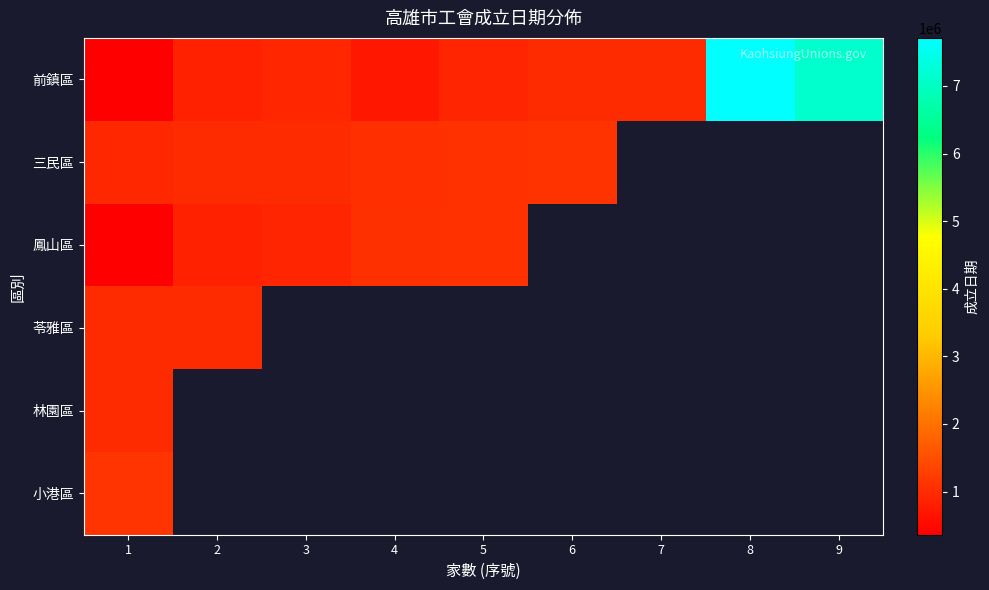

The value of 三民區 at 6 is 1518657.0. True or false?

False